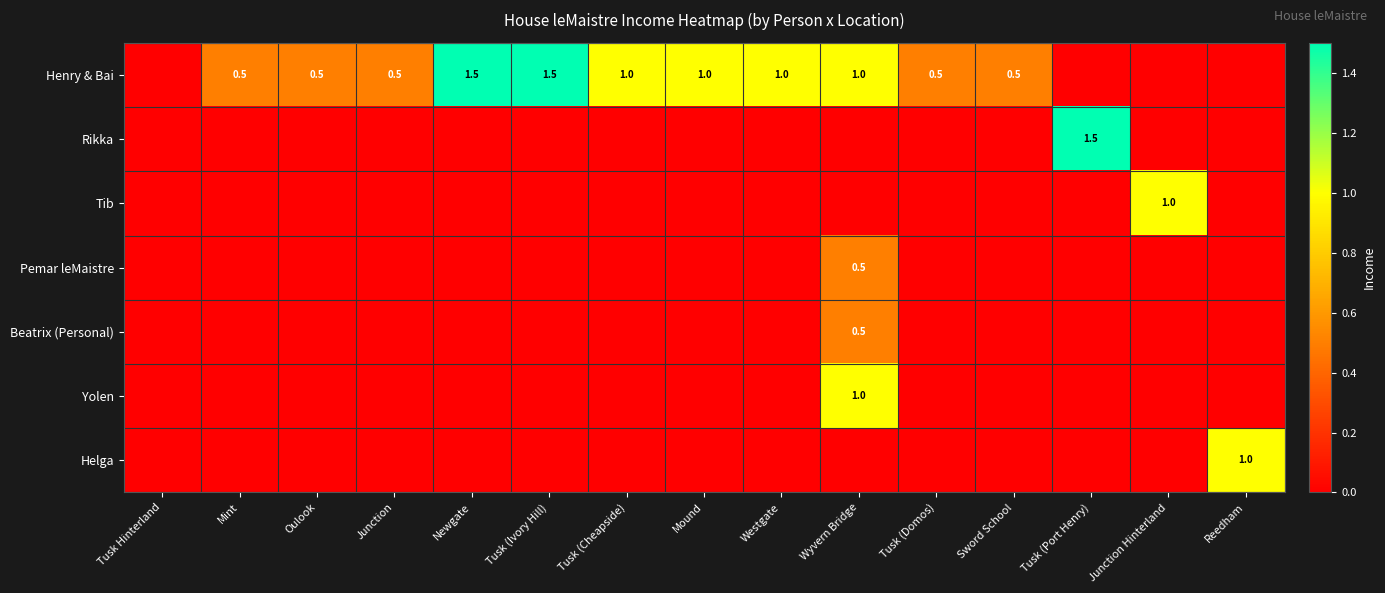

What is the sum of the Henry & Bai values at Mound and Junction?

1.5